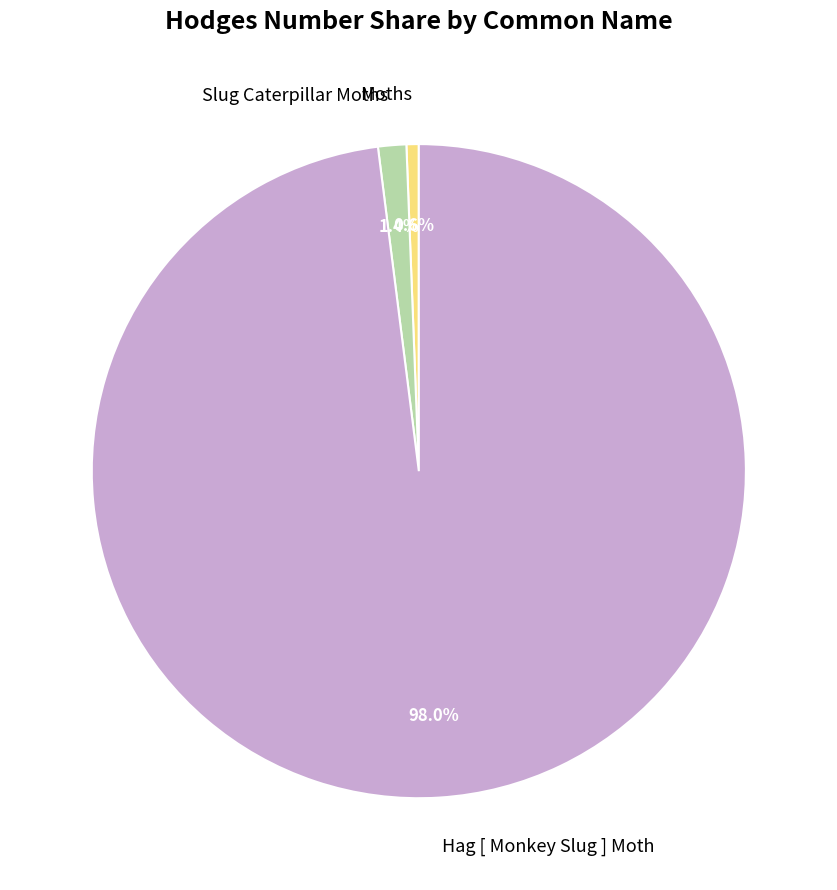

Count the number of slices in the pie.

3